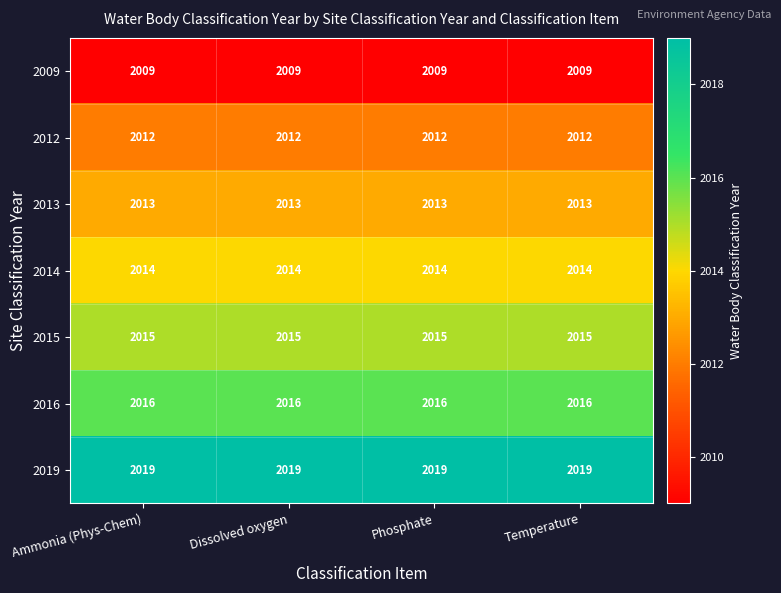

At how many categories does at least one series exceed 2016?

4